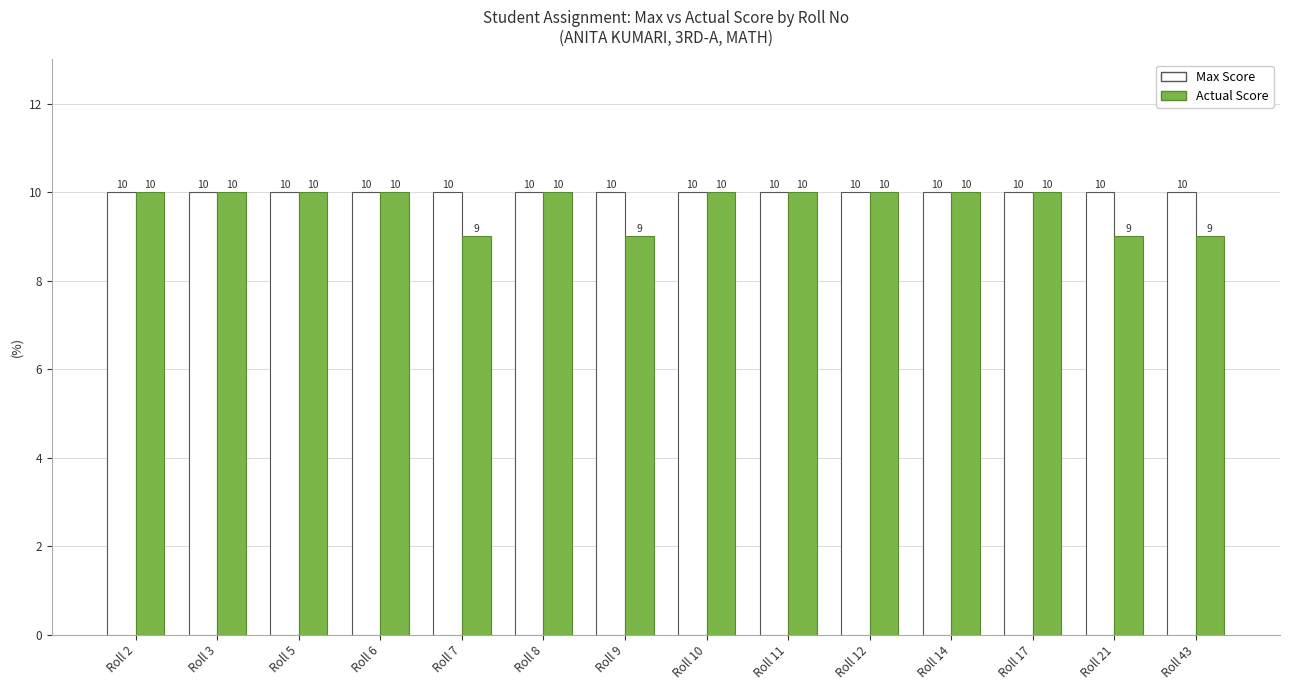

What are all the series names shown in the legend?

Max Score, Actual Score